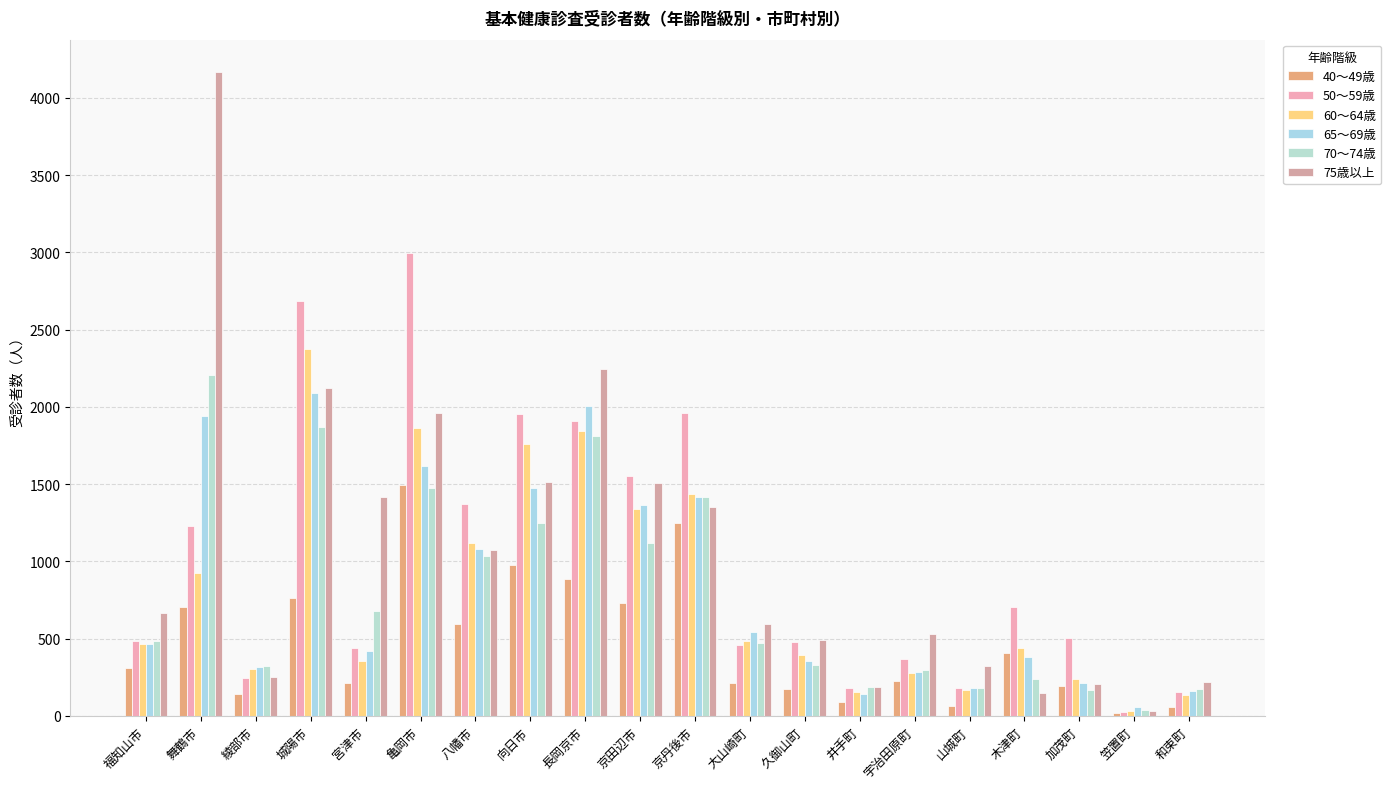

Reading right to left, what are all the values shown in this chart?

40～49歳: 和束町=57	笠置町=20	加茂町=191	木津町=406	山城町=67	宇治田原町=223	井手町=92	久御山町=172	大山崎町=211	京丹後市=1251	京田辺市=731	長岡京市=883	向日市=977	八幡市=592	亀岡市=1494	宮津市=215	城陽市=765	綾部市=143	舞鶴市=708	福知山市=310
50～59歳: 和束町=156	笠置町=27	加茂町=504	木津町=705	山城町=179	宇治田原町=370	井手町=179	久御山町=480	大山崎町=462	京丹後市=1958	京田辺市=1551	長岡京市=1910	向日市=1952	八幡市=1373	亀岡市=2997	宮津市=440	城陽市=2684	綾部市=245	舞鶴市=1231	福知山市=486
60～64歳: 和束町=132	笠置町=33	加茂町=239	木津町=438	山城町=169	宇治田原町=276	井手町=152	久御山町=393	大山崎町=488	京丹後市=1436	京田辺市=1341	長岡京市=1845	向日市=1760	八幡市=1119	亀岡市=1861	宮津市=357	城陽市=2372	綾部市=306	舞鶴市=928	福知山市=466
65～69歳: 和束町=159	笠置町=55	加茂町=214	木津町=380	山城町=180	宇治田原町=282	井手町=143	久御山町=354	大山崎町=545	京丹後市=1418	京田辺市=1362	長岡京市=2009	向日市=1476	八幡市=1083	亀岡市=1620	宮津市=419	城陽市=2087	綾部市=318	舞鶴市=1943	福知山市=467
70～74歳: 和束町=177	笠置町=37	加茂町=167	木津町=241	山城町=181	宇治田原町=296	井手町=186	久御山町=327	大山崎町=474	京丹後市=1414	京田辺市=1121	長岡京市=1809	向日市=1246	八幡市=1033	亀岡市=1476	宮津市=677	城陽市=1872	綾部市=321	舞鶴市=2205	福知山市=484
75歳以上: 和束町=219	笠置町=31	加茂町=208	木津町=147	山城町=323	宇治田原町=533	井手町=185	久御山町=491	大山崎町=594	京丹後市=1350	京田辺市=1505	長岡京市=2247	向日市=1511	八幡市=1072	亀岡市=1963	宮津市=1415	城陽市=2121	綾部市=250	舞鶴市=4169	福知山市=667